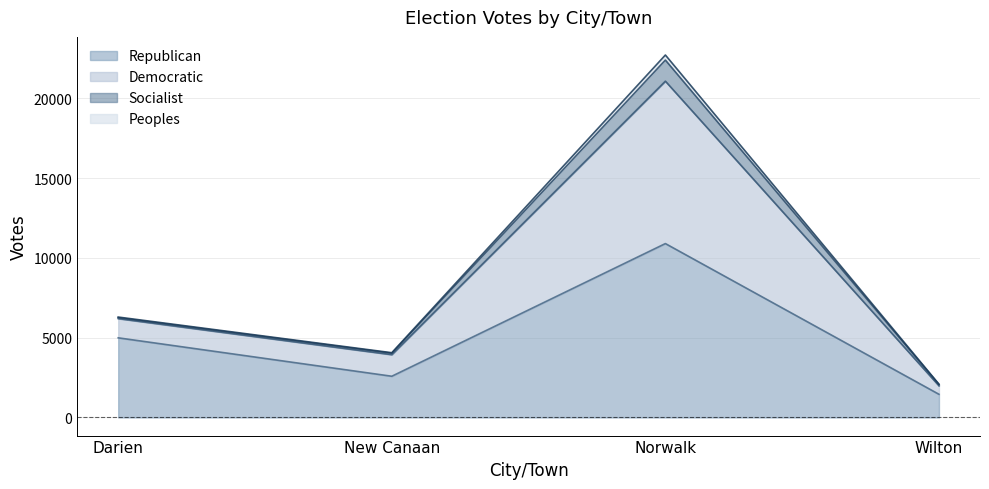

At how many categories does at least one series exceed 22370?

1